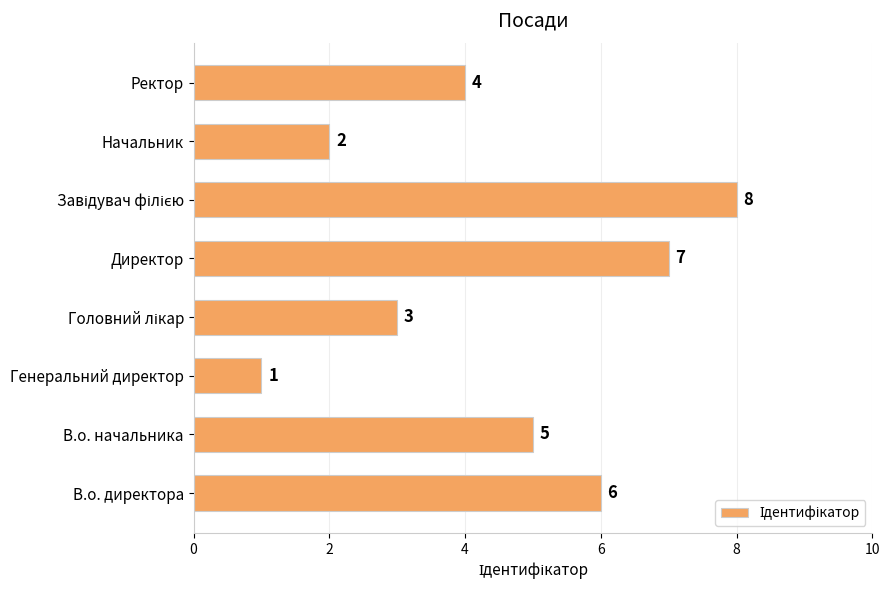

What is the difference between the maximum and minimum values?

7